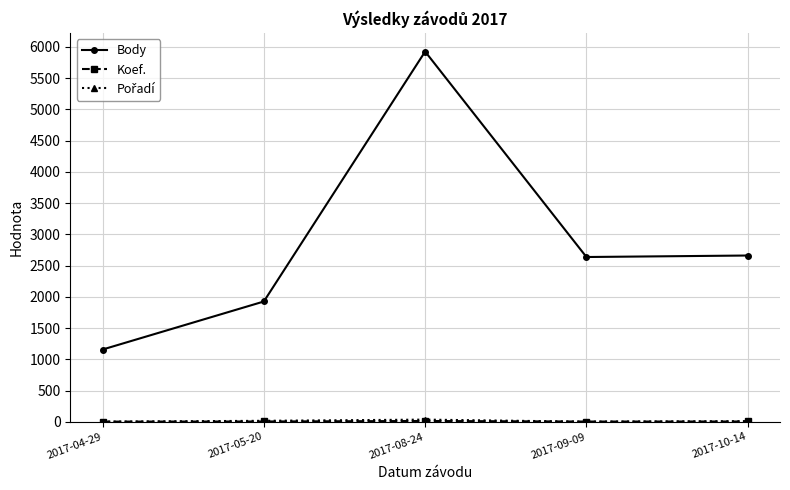

What is the maximum value shown in the chart?

5926